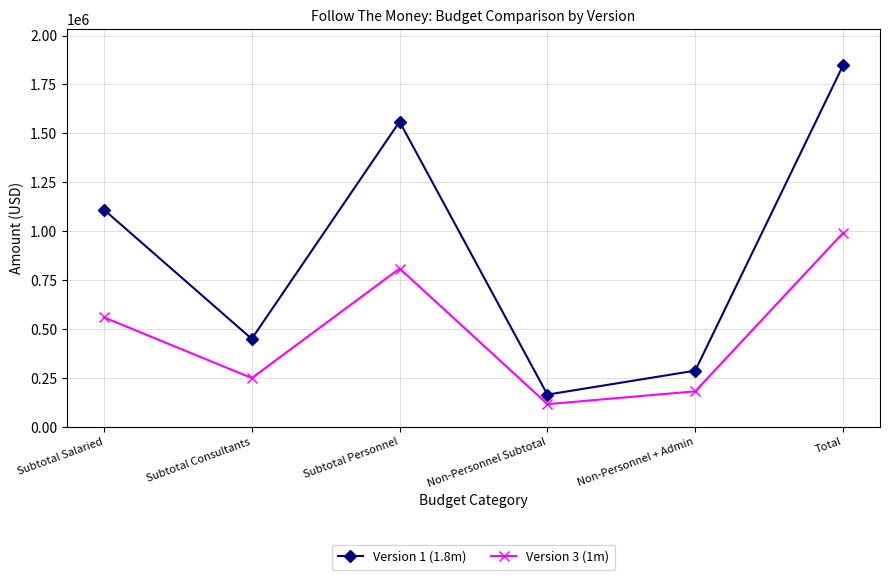

The Version 1 (1.8m) series shows 63983 at Non-Personnel + Admin. True or false?

False